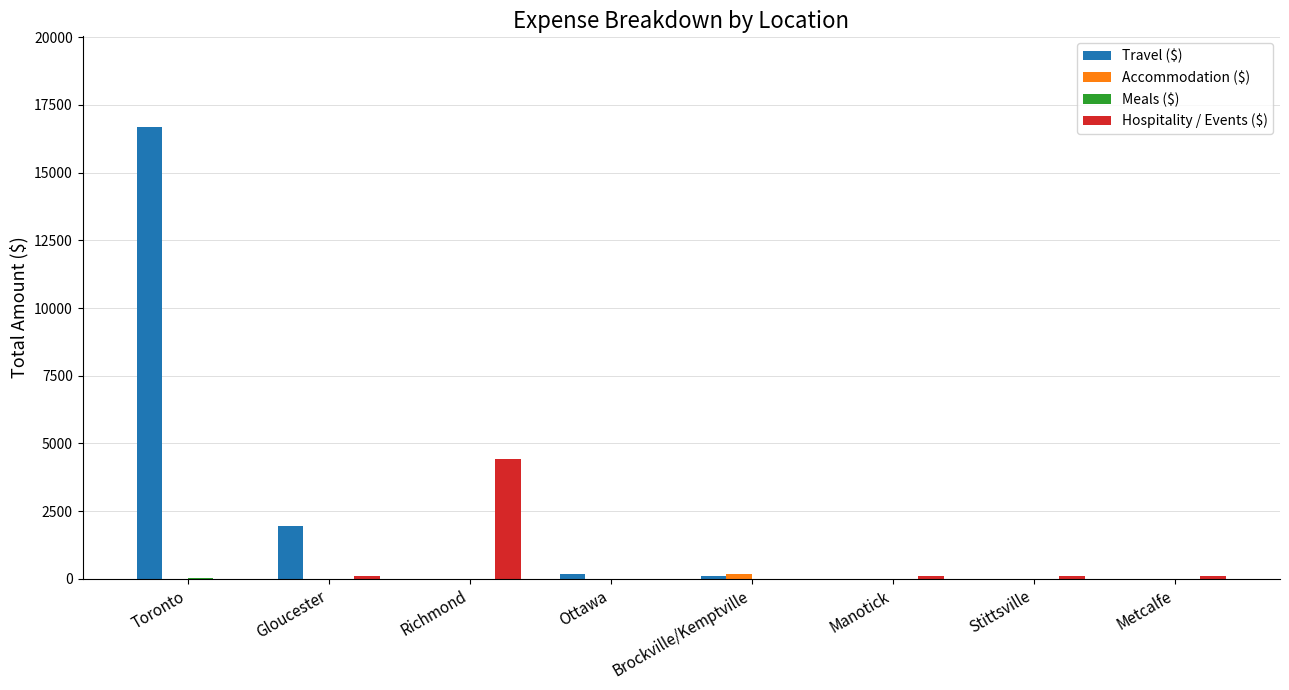

Is it true that Travel ($) equals 16694.3 at Toronto?

True